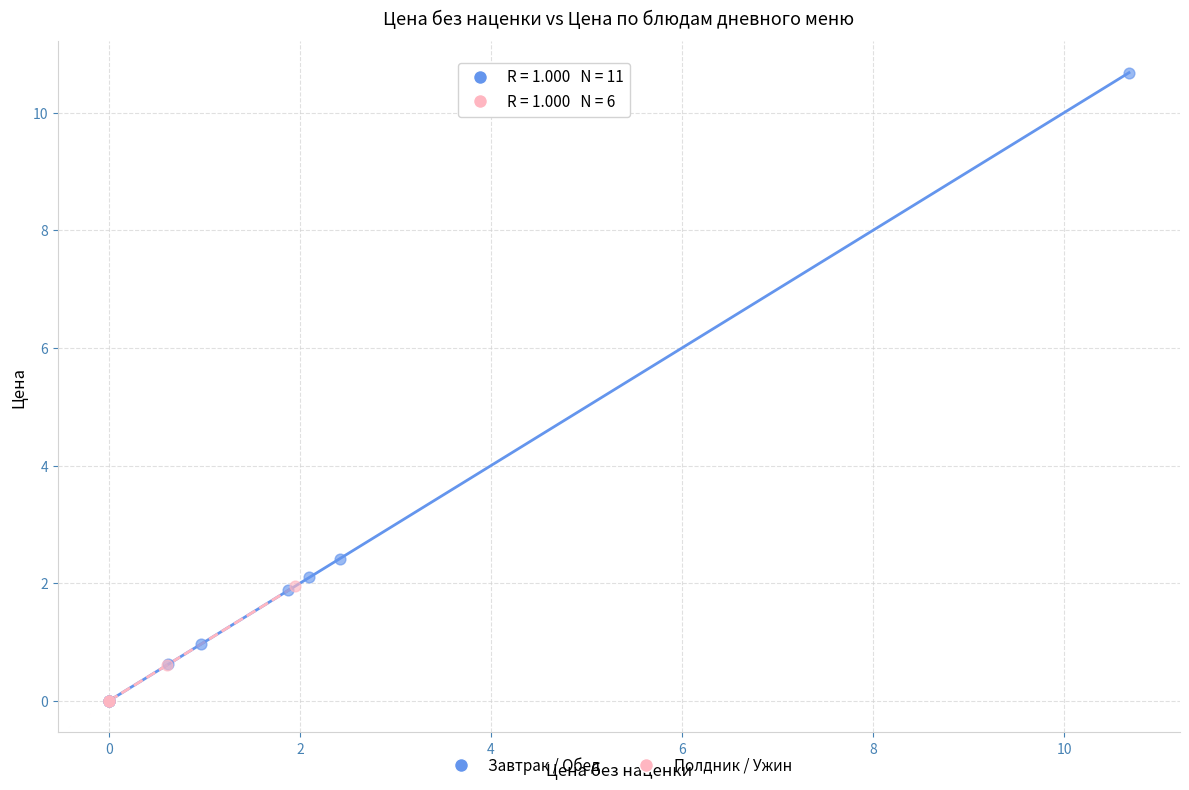

Which series has the widest spread of Y values?

Завтрак / Обед